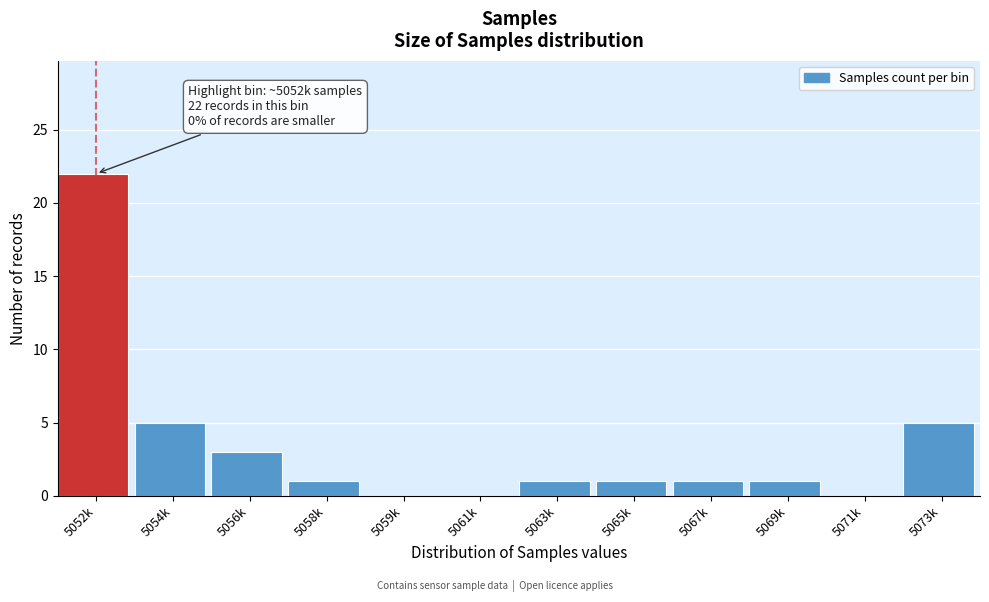

Reading left to right, transcribe all the data shown in this chart.

5052k=22	5054k=5	5056k=3	5058k=1	5059k=0	5061k=0	5063k=1	5065k=1	5067k=1	5069k=1	5071k=0	5073k=5